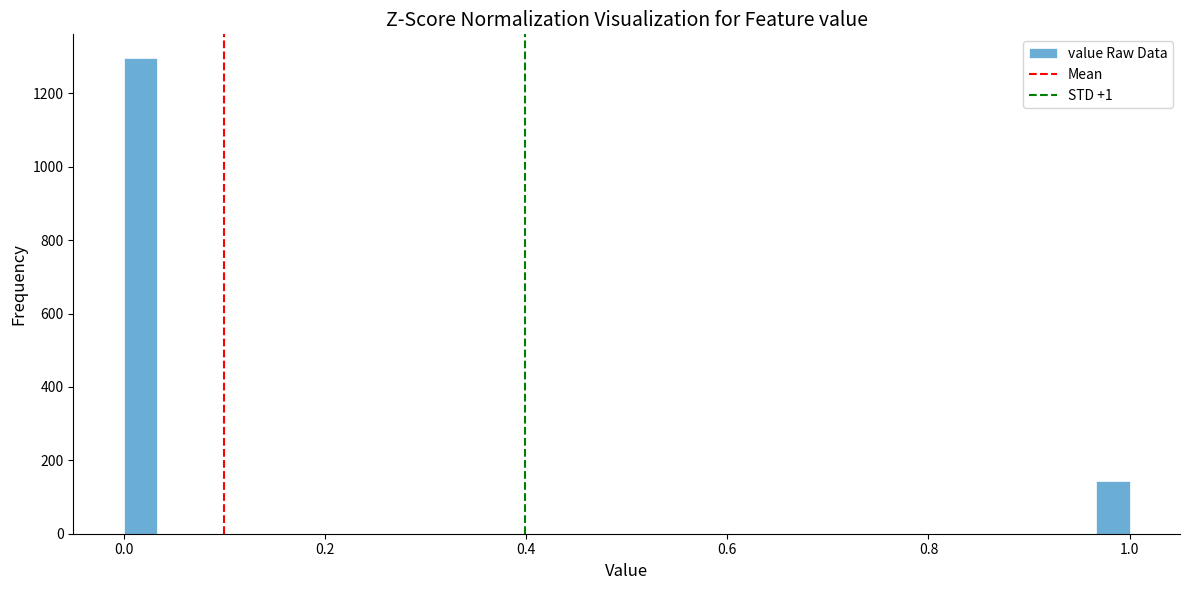

Around what value on the x-axis is the tallest bar? Give the approximate position of its centre, as read against the axis.

0.02